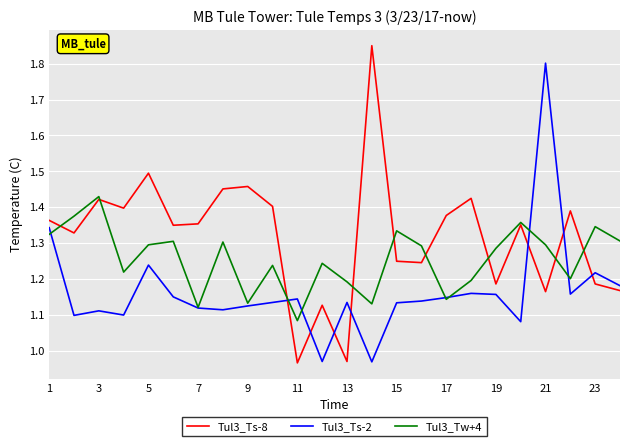

List the series in order of their peak value, lowest first.

Tul3_Tw+4, Tul3_Ts-2, Tul3_Ts-8